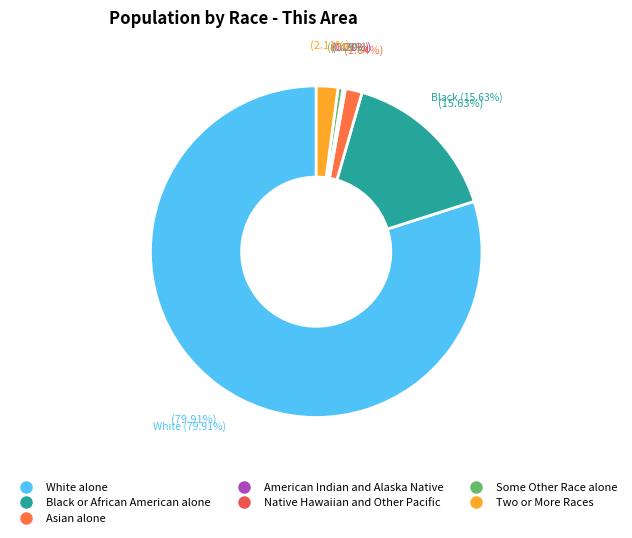

To the nearest percent, what is the average slice percentage?

14%